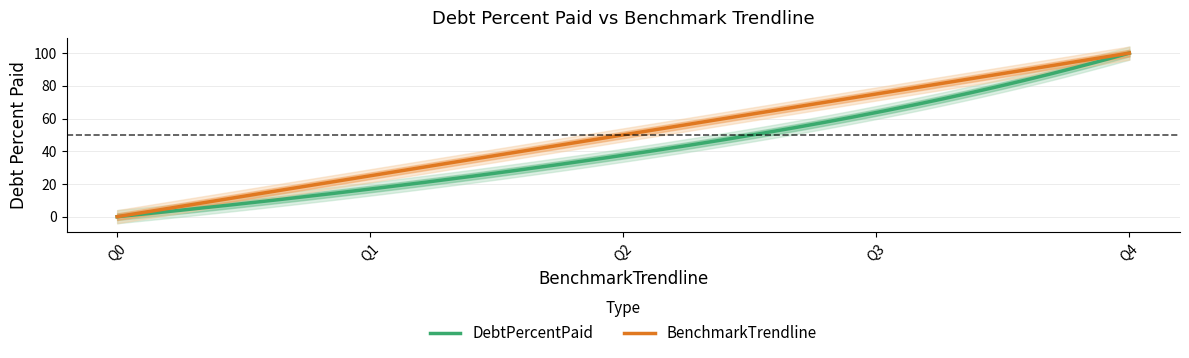

What are all the series names shown in the legend?

DebtPercentPaid, BenchmarkTrendline